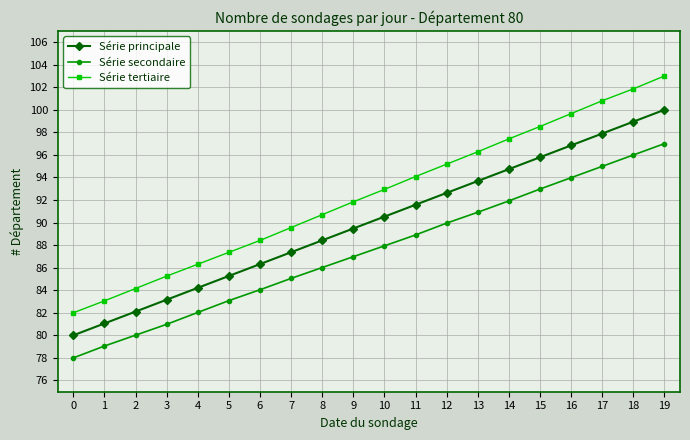

True or false: Série secondaire has more than 2 interior local peaks.

False